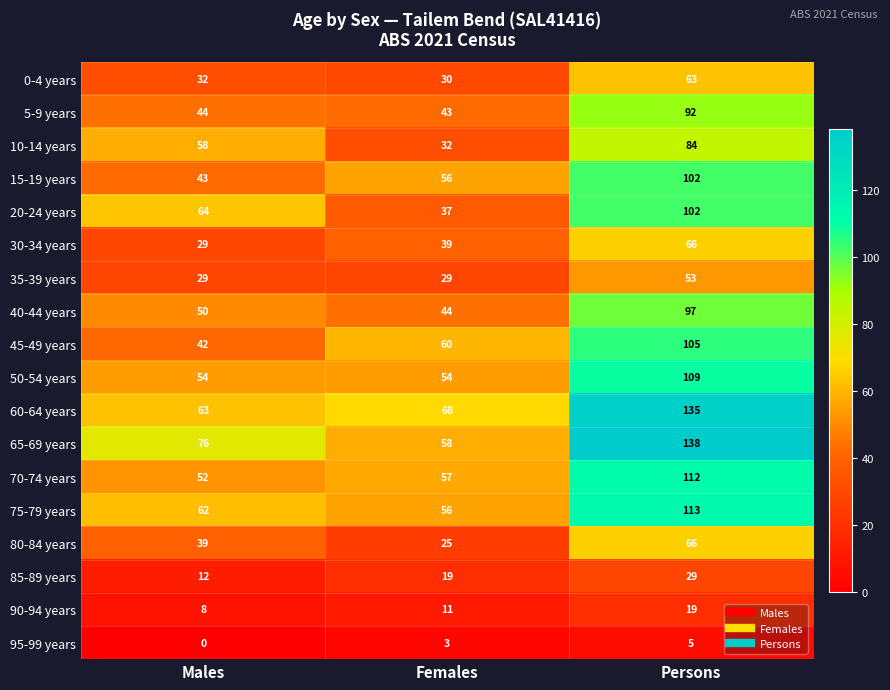

What is the total value across all series at Persons?

1490